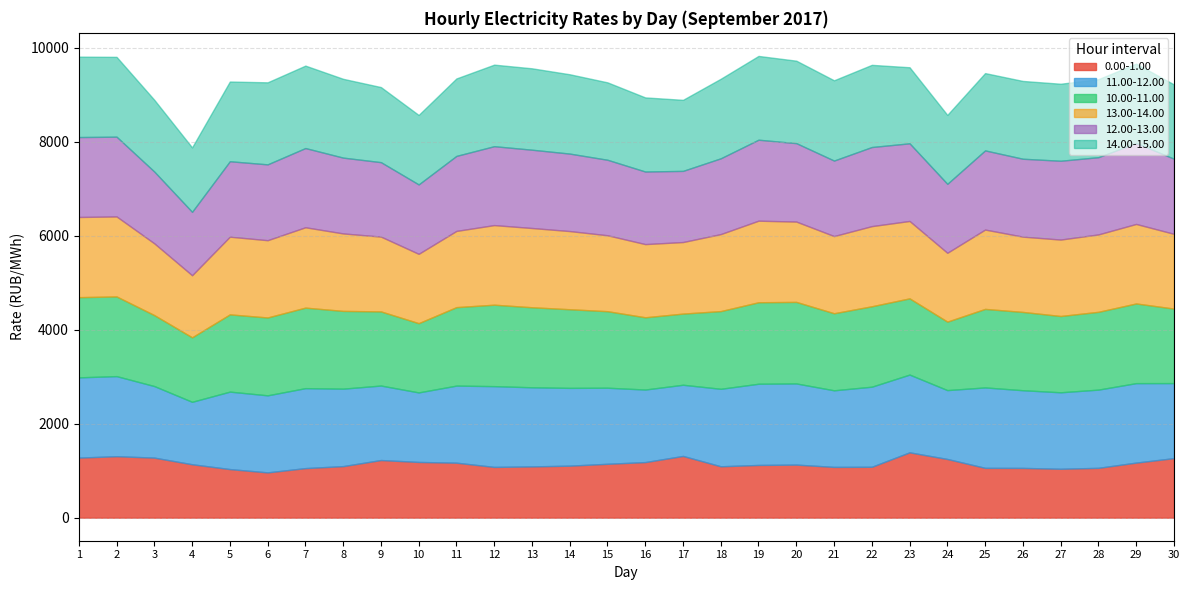

What is the sum of all 12.00-13.00 values?

48523.5